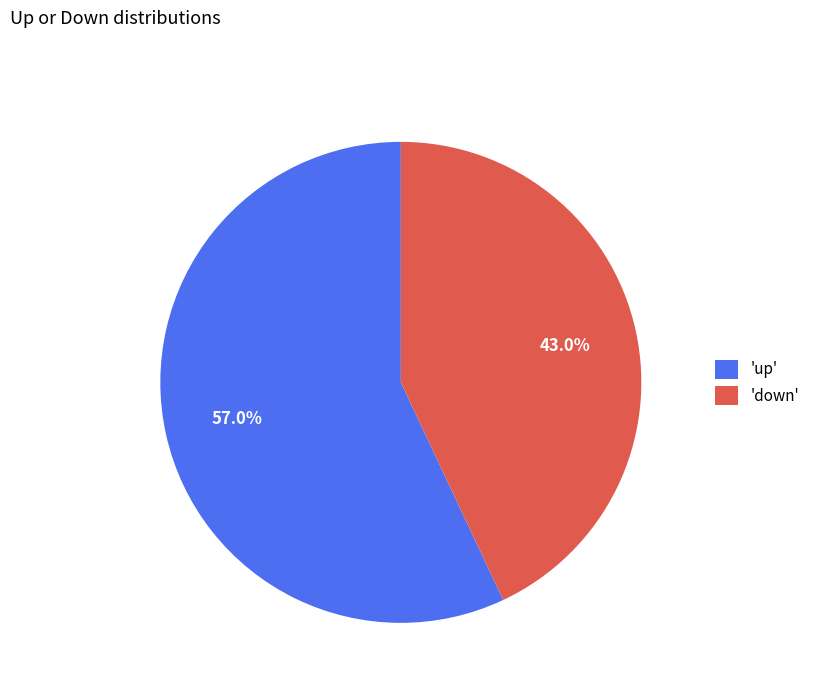

What is the total percentage of 'down' and 'up'?

100.0%